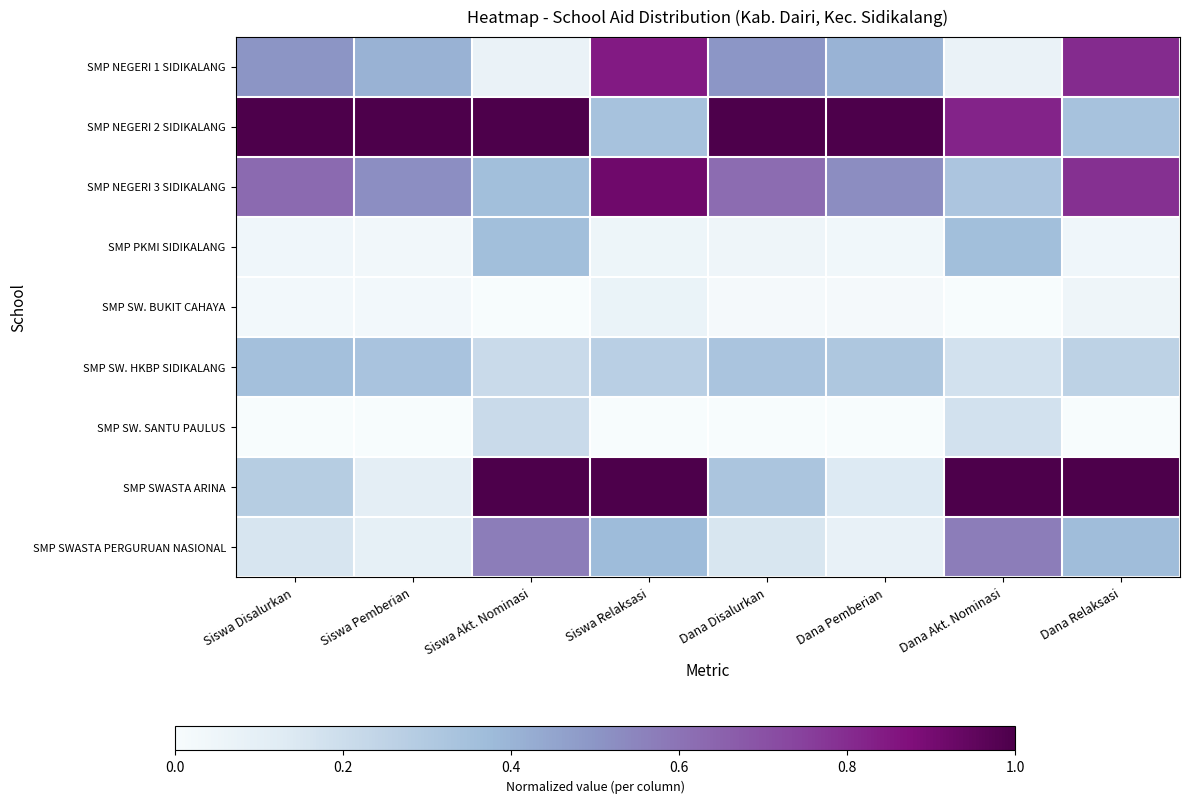

Reading left to right, what are all the values shown in this chart?

SMP NEGERI 1 SIDIKALANG: Siswa Disalurkan=0.5	Siswa Pemberian=0.4	Siswa Akt. Nominasi=0.1	Siswa Relaksasi=0.8	Dana Disalurkan=0.5	Dana Pemberian=0.4	Dana Akt. Nominasi=0.1	Dana Relaksasi=0.8
SMP NEGERI 2 SIDIKALANG: Siswa Disalurkan=1.0	Siswa Pemberian=1.0	Siswa Akt. Nominasi=1.0	Siswa Relaksasi=0.3	Dana Disalurkan=1.0	Dana Pemberian=1.0	Dana Akt. Nominasi=0.8	Dana Relaksasi=0.3
SMP NEGERI 3 SIDIKALANG: Siswa Disalurkan=0.6	Siswa Pemberian=0.5	Siswa Akt. Nominasi=0.4	Siswa Relaksasi=0.9	Dana Disalurkan=0.6	Dana Pemberian=0.5	Dana Akt. Nominasi=0.3	Dana Relaksasi=0.8
SMP PKMI SIDIKALANG: Siswa Disalurkan=0.0	Siswa Pemberian=0.0	Siswa Akt. Nominasi=0.4	Siswa Relaksasi=0.1	Dana Disalurkan=0.0	Dana Pemberian=0.0	Dana Akt. Nominasi=0.4	Dana Relaksasi=0.0
SMP SW. BUKIT CAHAYA: Siswa Disalurkan=0.0	Siswa Pemberian=0.0	Siswa Akt. Nominasi=0.0	Siswa Relaksasi=0.1	Dana Disalurkan=0.0	Dana Pemberian=0.0	Dana Akt. Nominasi=0.0	Dana Relaksasi=0.0
SMP SW. HKBP SIDIKALANG: Siswa Disalurkan=0.3	Siswa Pemberian=0.3	Siswa Akt. Nominasi=0.2	Siswa Relaksasi=0.3	Dana Disalurkan=0.3	Dana Pemberian=0.3	Dana Akt. Nominasi=0.2	Dana Relaksasi=0.3
SMP SW. SANTU PAULUS: Siswa Disalurkan=0.0	Siswa Pemberian=0.0	Siswa Akt. Nominasi=0.2	Siswa Relaksasi=0.0	Dana Disalurkan=0.0	Dana Pemberian=0.0	Dana Akt. Nominasi=0.2	Dana Relaksasi=0.0
SMP SWASTA ARINA: Siswa Disalurkan=0.3	Siswa Pemberian=0.1	Siswa Akt. Nominasi=1.0	Siswa Relaksasi=1.0	Dana Disalurkan=0.3	Dana Pemberian=0.1	Dana Akt. Nominasi=1.0	Dana Relaksasi=1.0
SMP SWASTA PERGURUAN NASIONAL: Siswa Disalurkan=0.2	Siswa Pemberian=0.1	Siswa Akt. Nominasi=0.6	Siswa Relaksasi=0.4	Dana Disalurkan=0.2	Dana Pemberian=0.1	Dana Akt. Nominasi=0.6	Dana Relaksasi=0.4